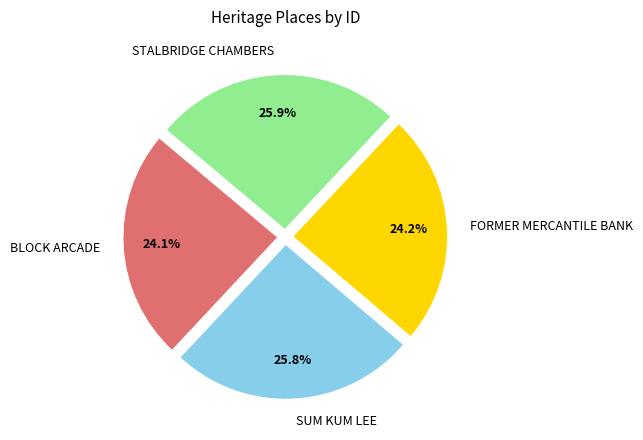

Is there a majority slice in this chart?

No